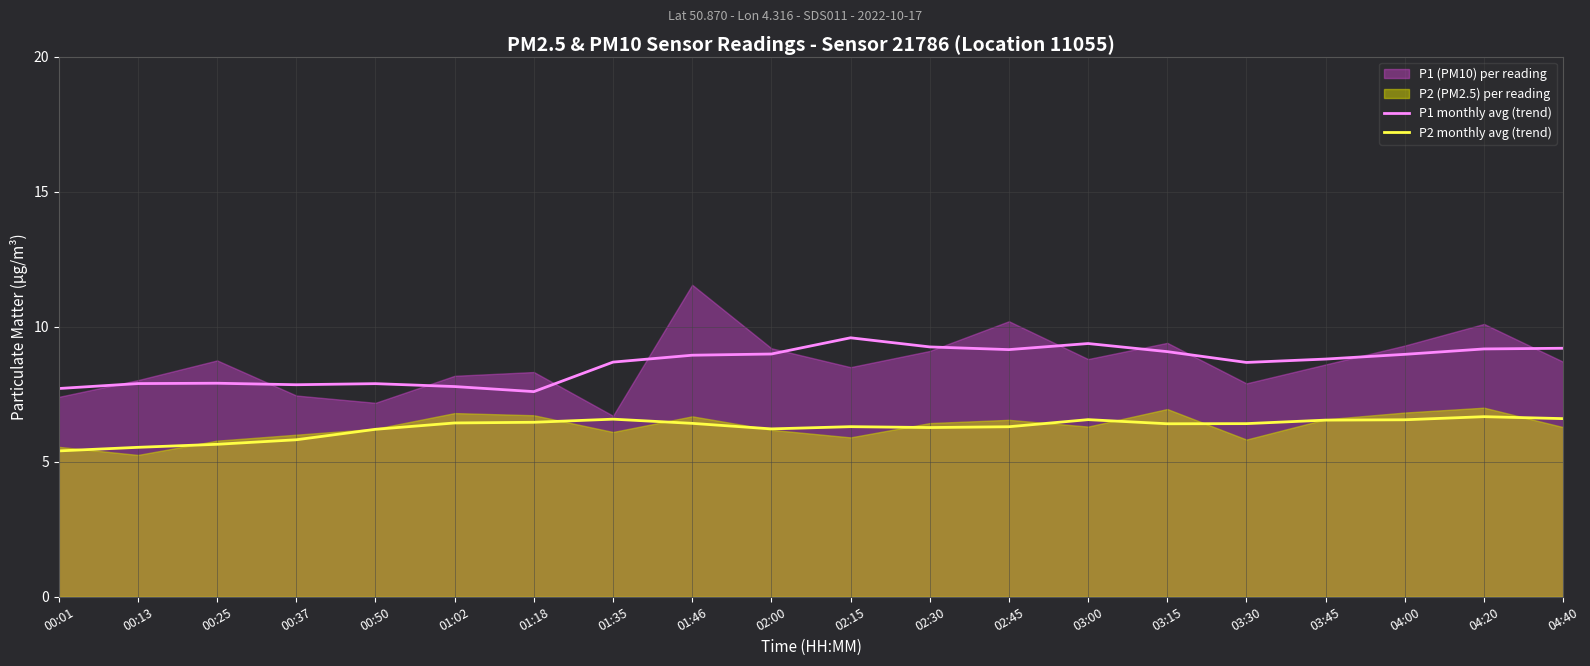

True or false: P2 monthly avg (trend) and P1 monthly avg (trend) cross at least once.

False